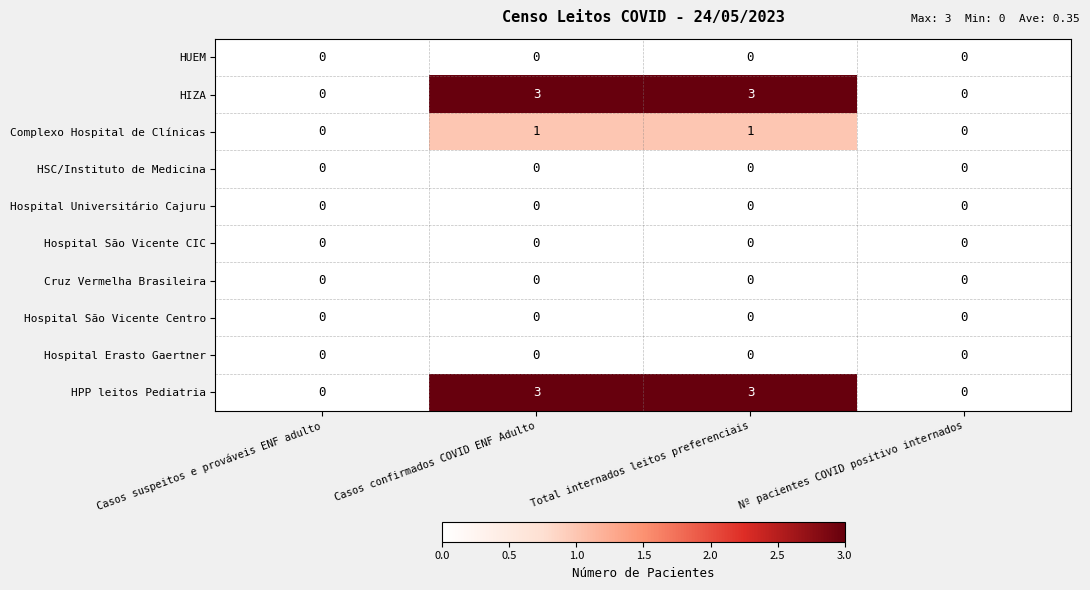

What is the total value across all series at Total internados leitos preferenciais?

7